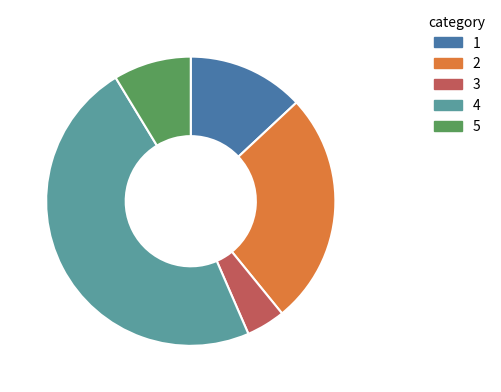

How many slices are in this pie chart?

5